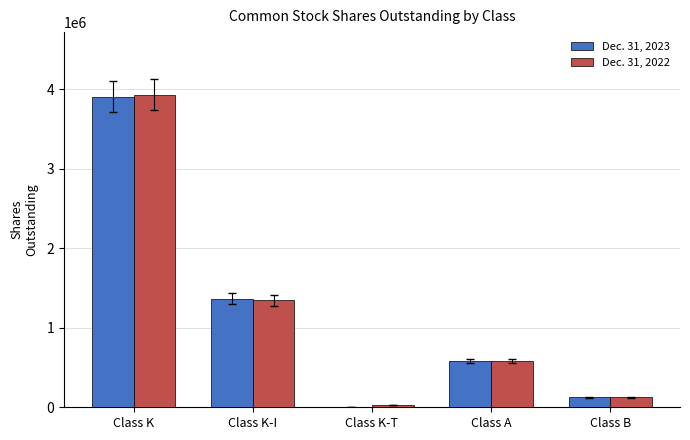

Reading left to right, extract all data points from this chart.

Dec. 31, 2023: Class K=3908712	Class K-I=1366446	Class K-T=2964	Class A=581410	Class B=125000
Dec. 31, 2022: Class K=3932526	Class K-I=1345518	Class K-T=29306	Class A=581410	Class B=125000